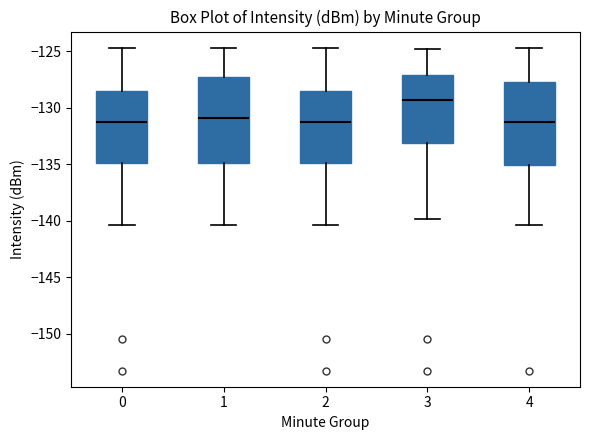

Where is the upper edge of the box at x = 3 on the y-axis? The values are not printed on the chart, so give them approximately, as read against the axis.

-127.0